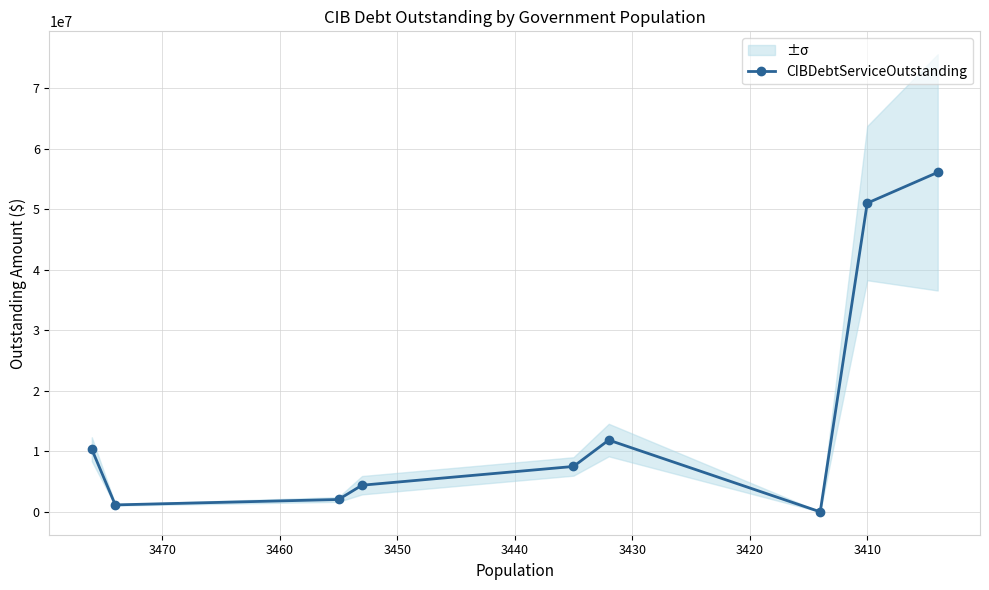

Is it true that the value at 3440 is 7494529.0?

True